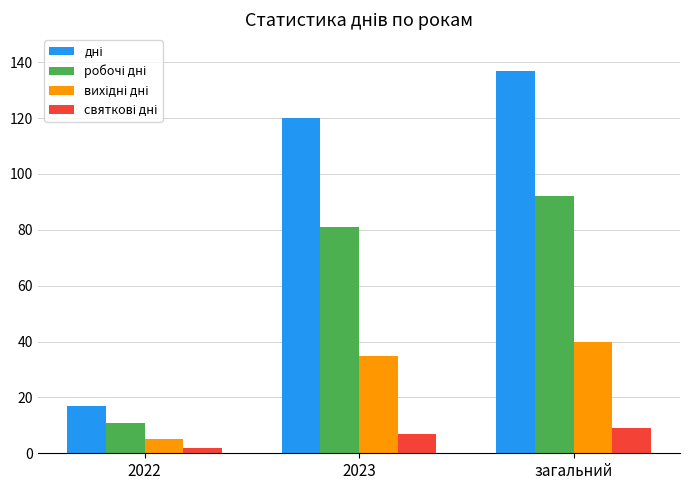

At which category is the sum across all series the highest?

загальний